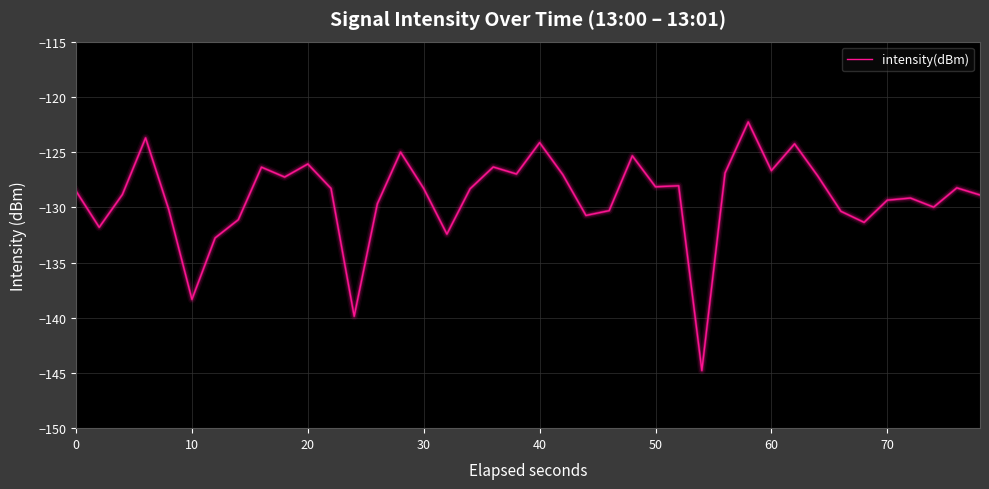

What is the maximum value shown in the chart?

-122.3